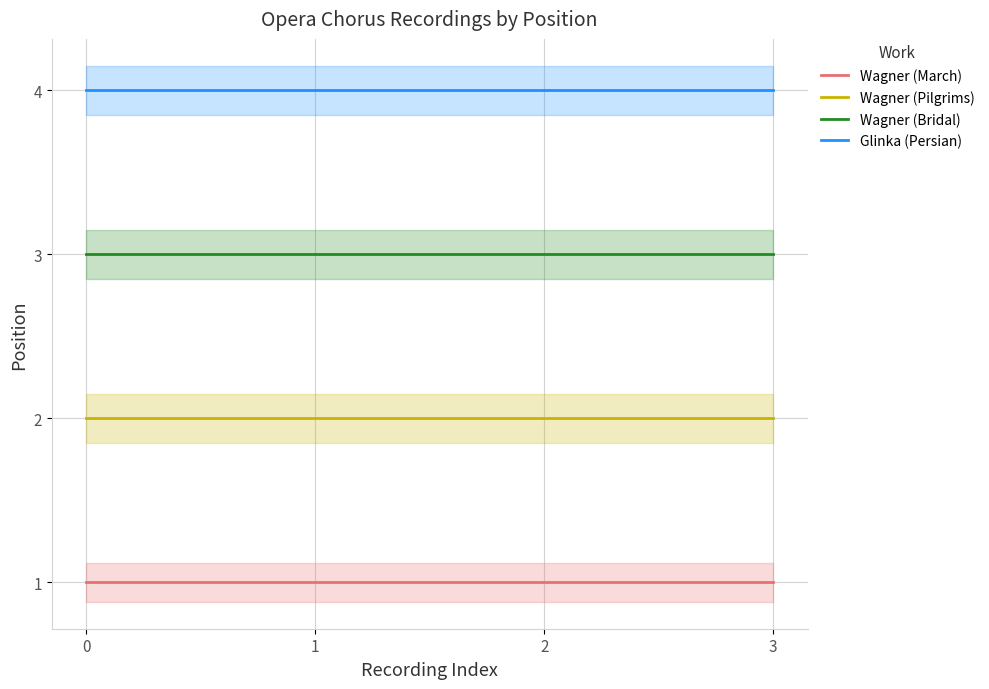

How many distinct data groups are displayed?

4